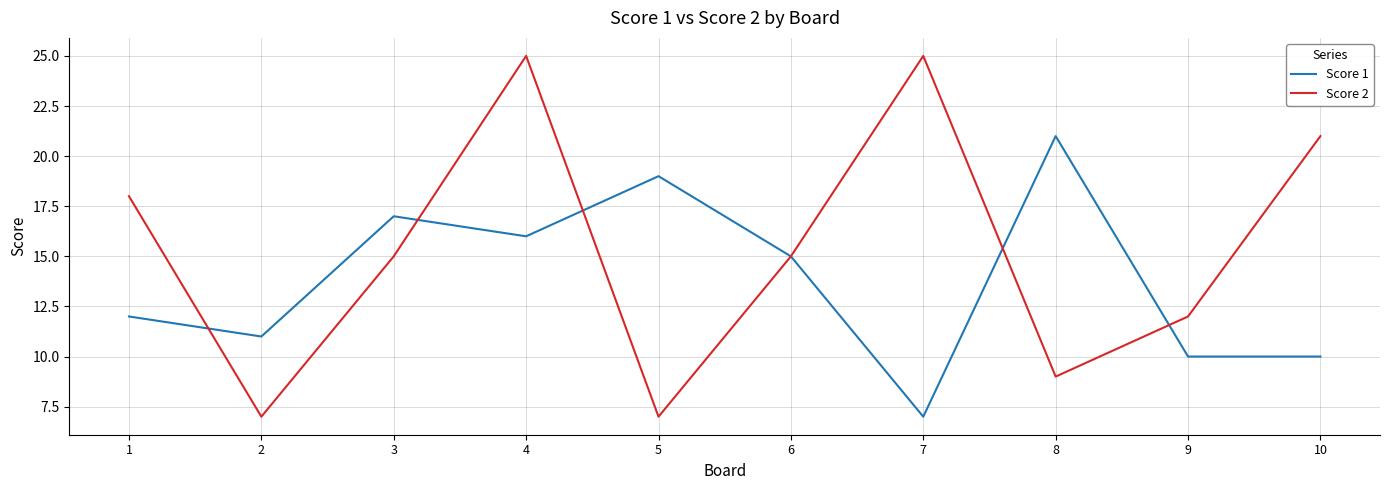

List the series in order of their peak value, highest first.

Score 2, Score 1